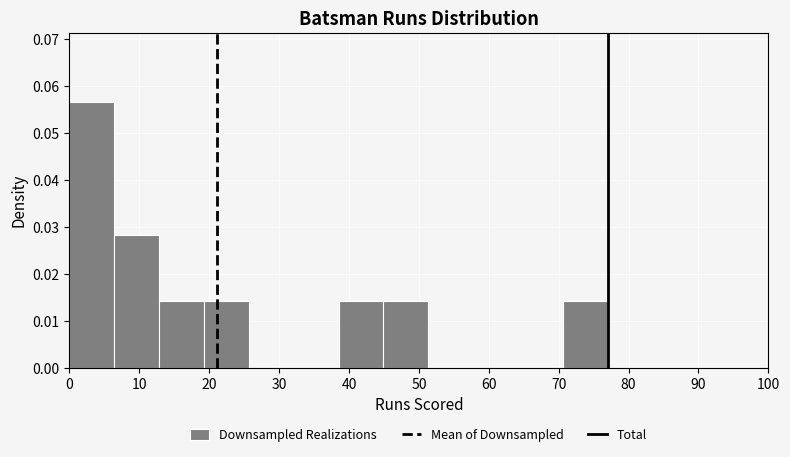

What is the height of the bar covering 13 to 19 on the x-axis? Neither the bar edges nor the heights are printed on the chart, so give them approximately, as read against the axes.

0.014